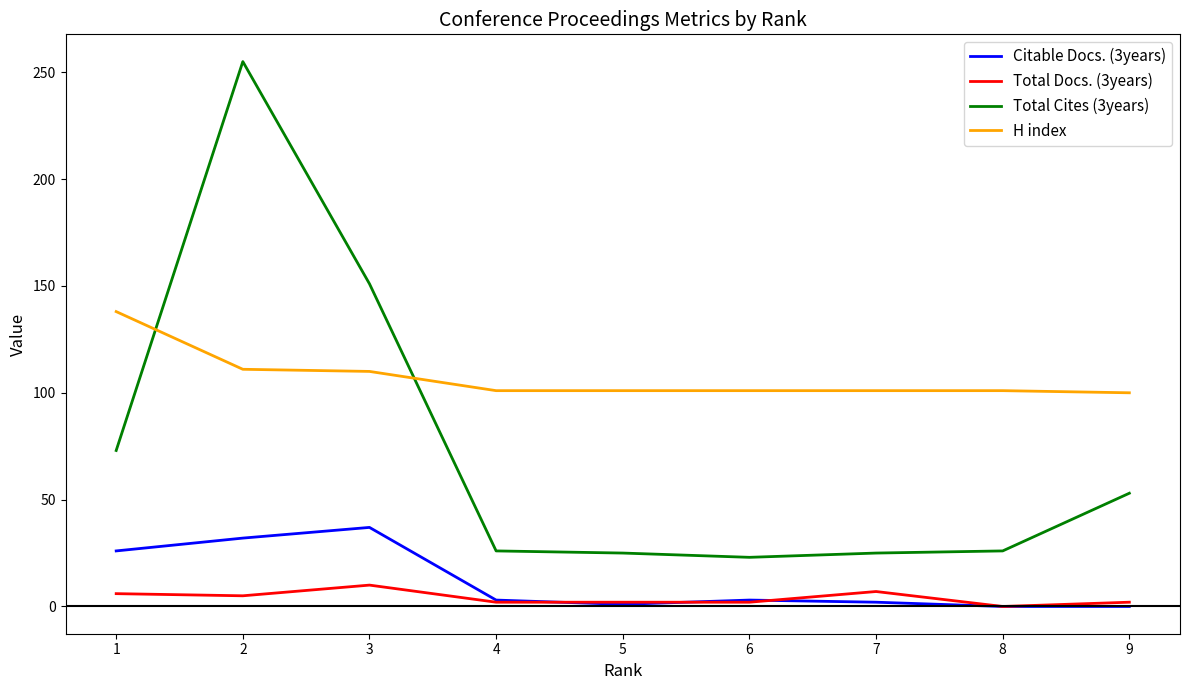

What is the highest value of the H index series?

138